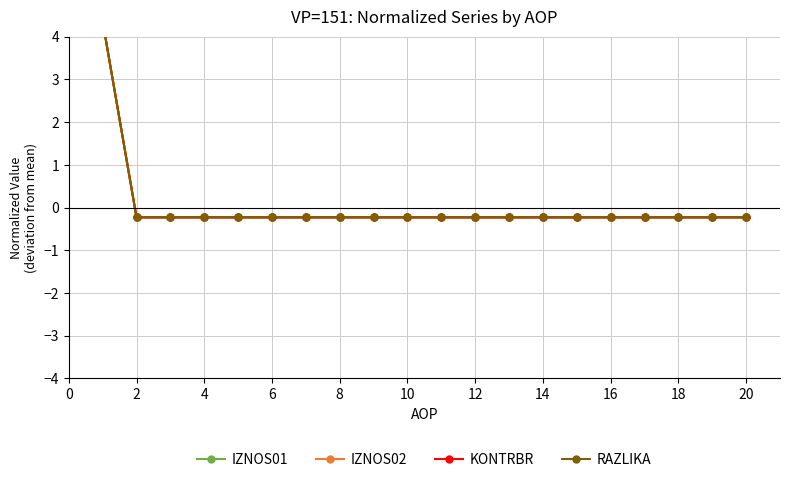

True or false: IZNOS01 has a value of -0.2 at 12.

True